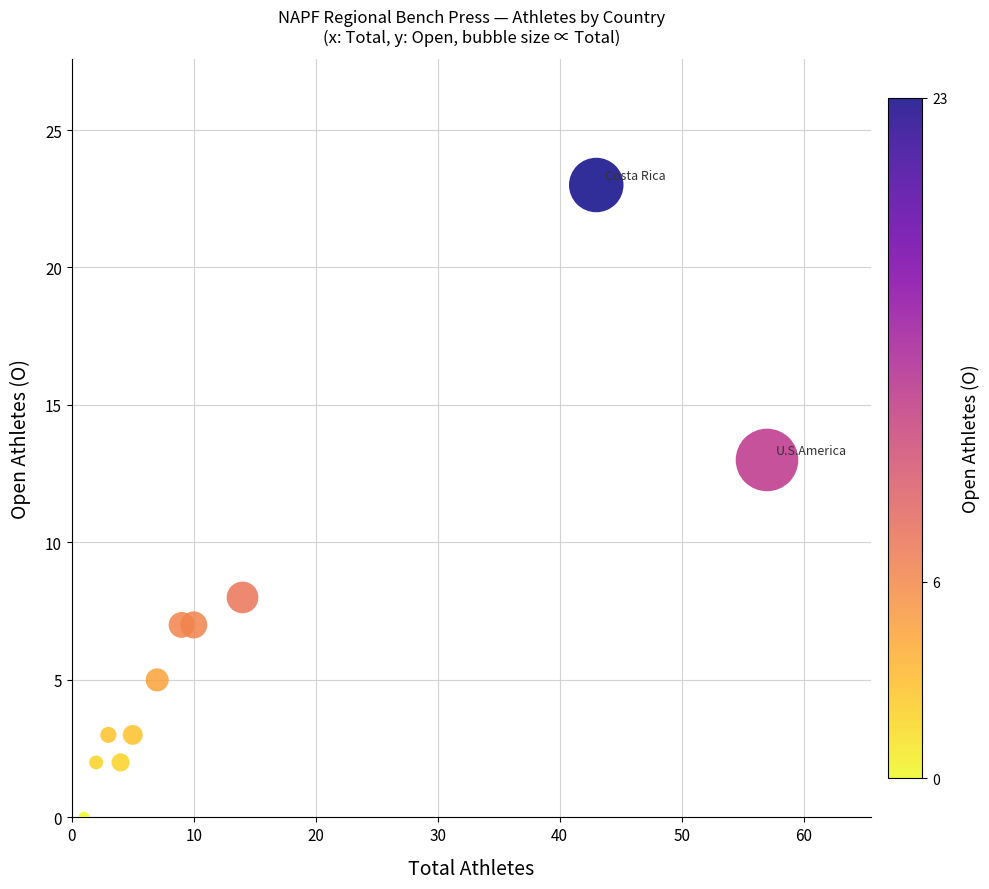

What Y value in the scatter plot is closest to 11?

13